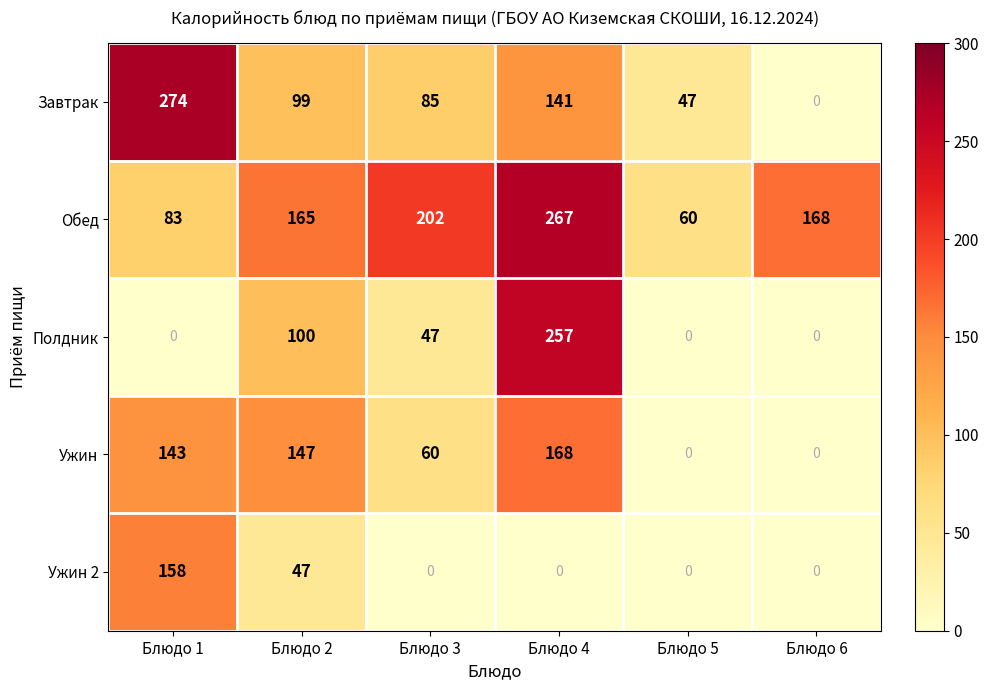

What is the difference between the second highest and minimum values in the Ужин series?

147